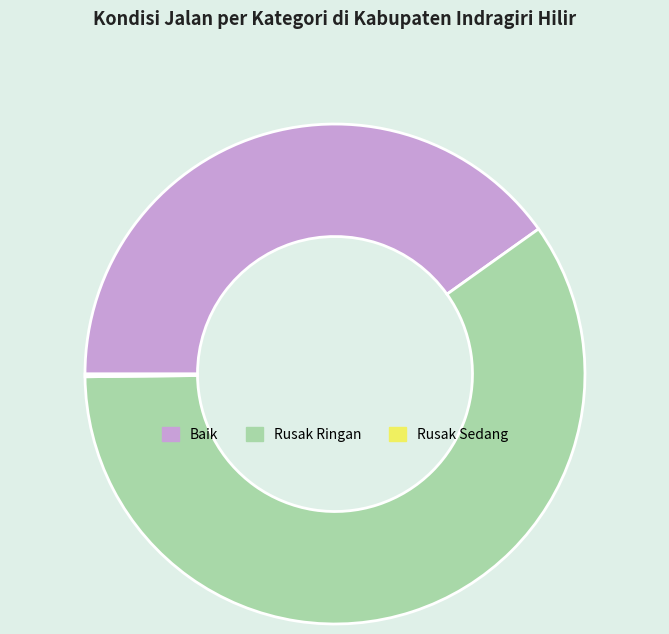

Between Rusak Ringan and Baik, which is larger?

Rusak Ringan